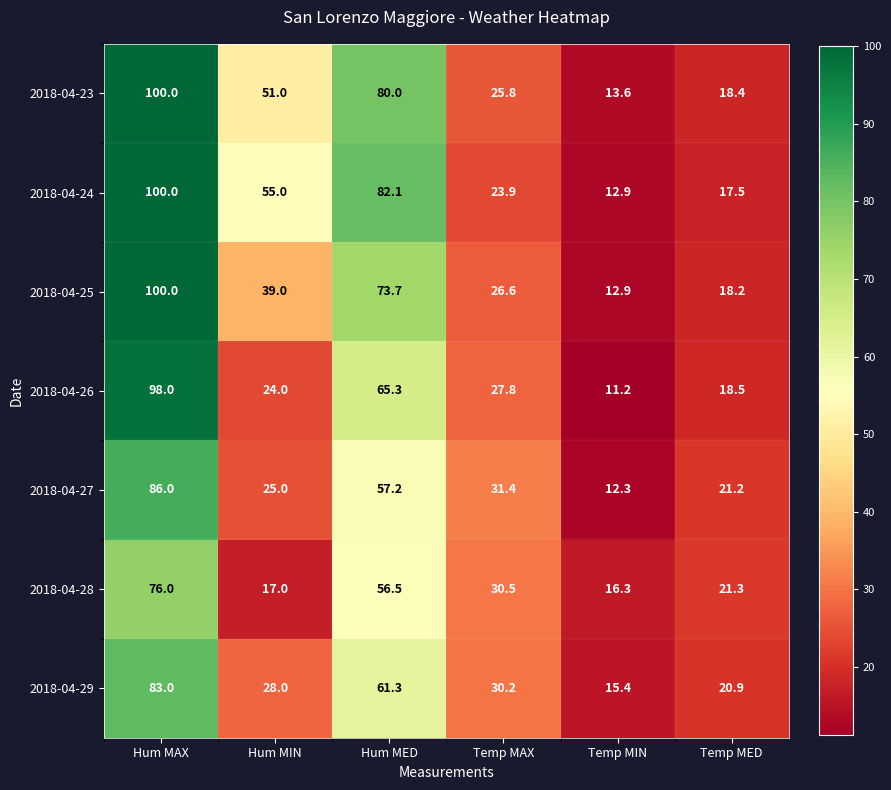

At which category is the sum across all series the highest?

Hum MAX